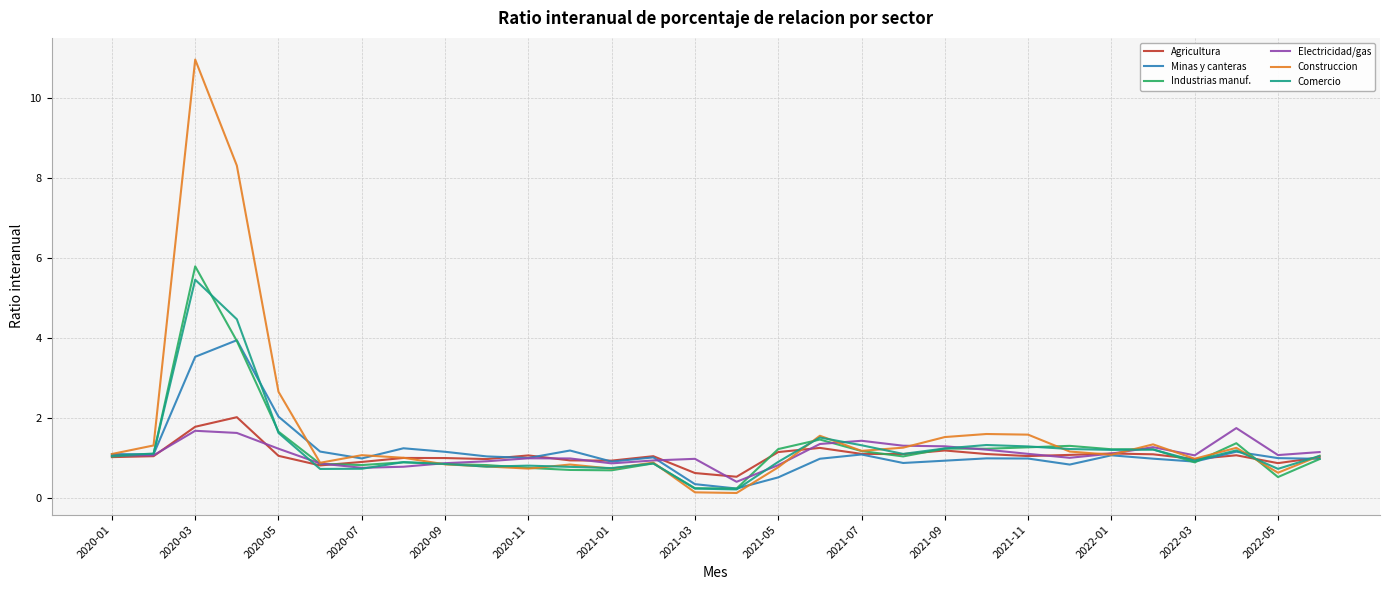

True or false: Construccion and Comercio intersect in this chart.

True